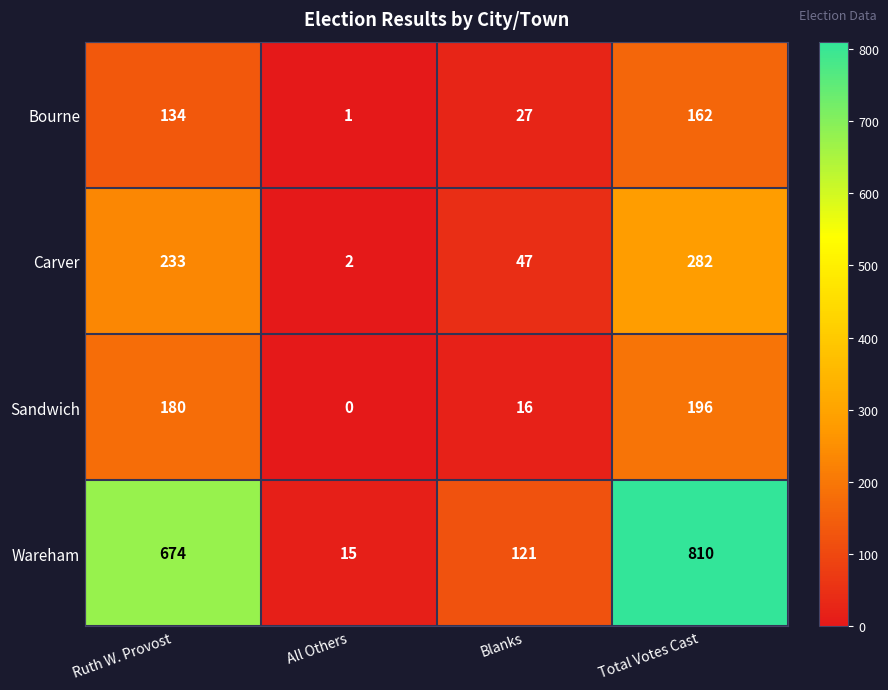

Reading right to left, what are all the values shown in this chart?

Bourne: 162	27	1	134
Carver: 282	47	2	233
Sandwich: 196	16	0	180
Wareham: 810	121	15	674